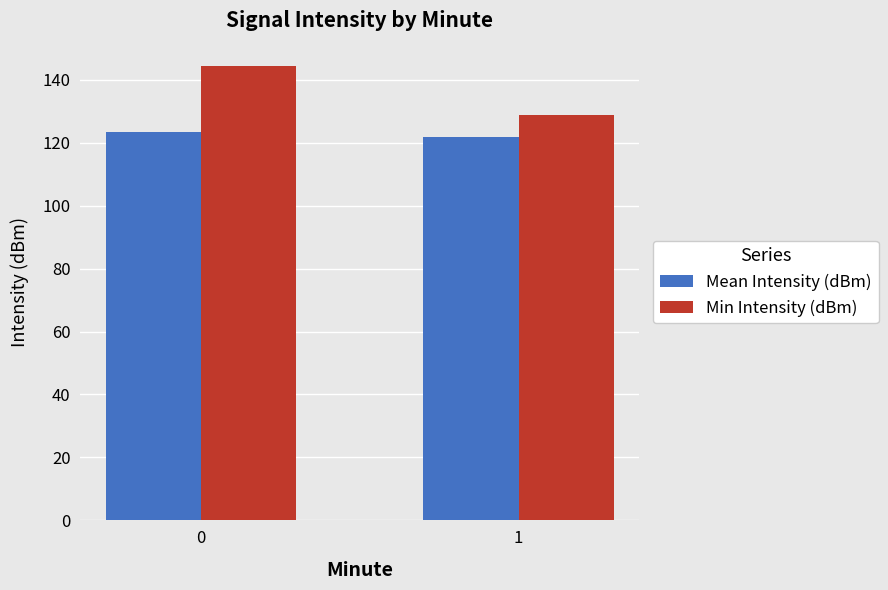

Between 0 and 1, which series saw the biggest shift?

Min Intensity (dBm)